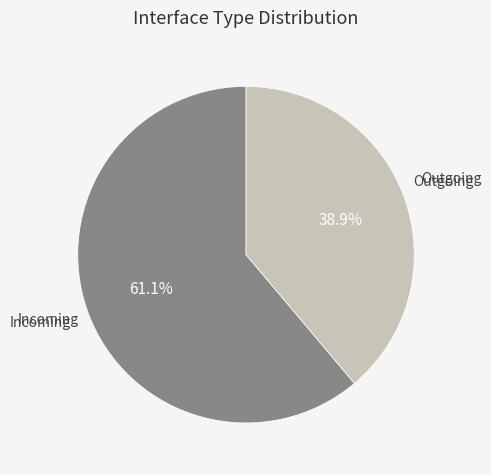

Approximately how many times larger is the value at Outgoing compared to Incoming?

0.6